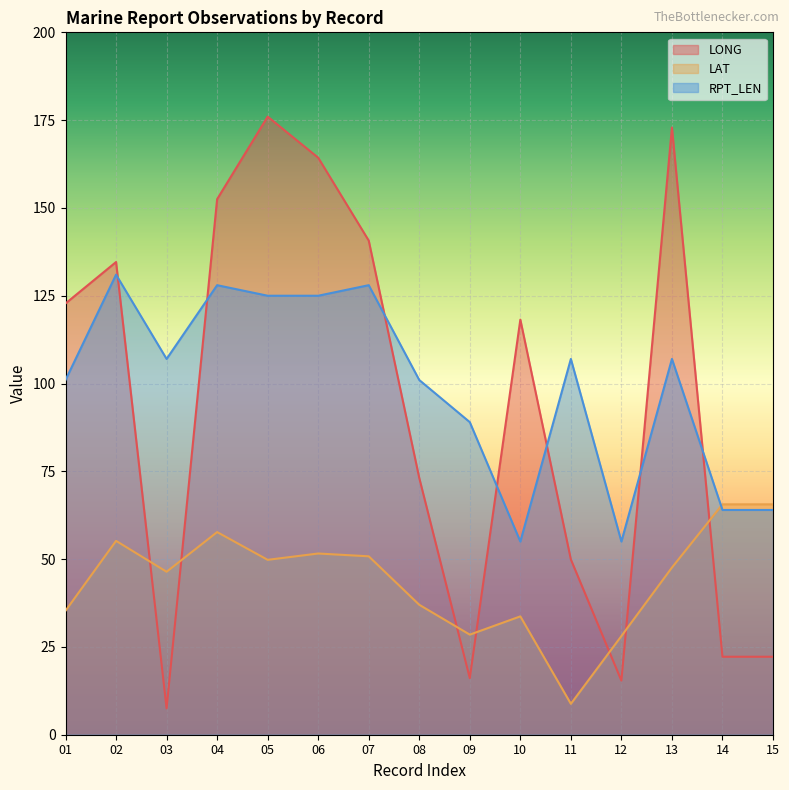

How many lines are shown in the chart?

3